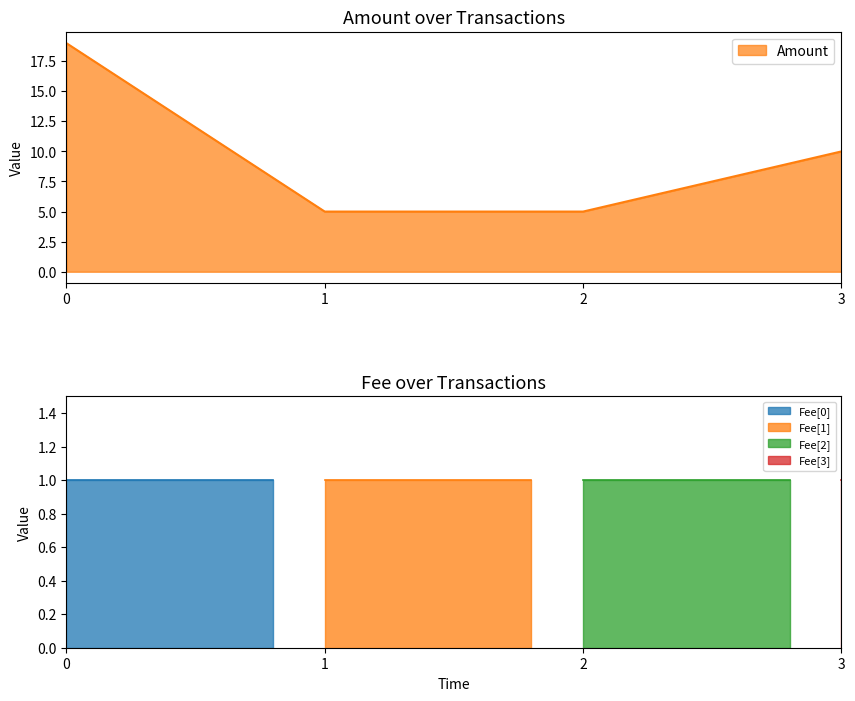

At which label is Amount closest to 12?

3